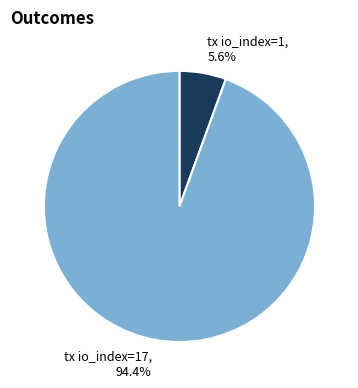

Is it true that tx io_index=17 is 80% of the pie?

False